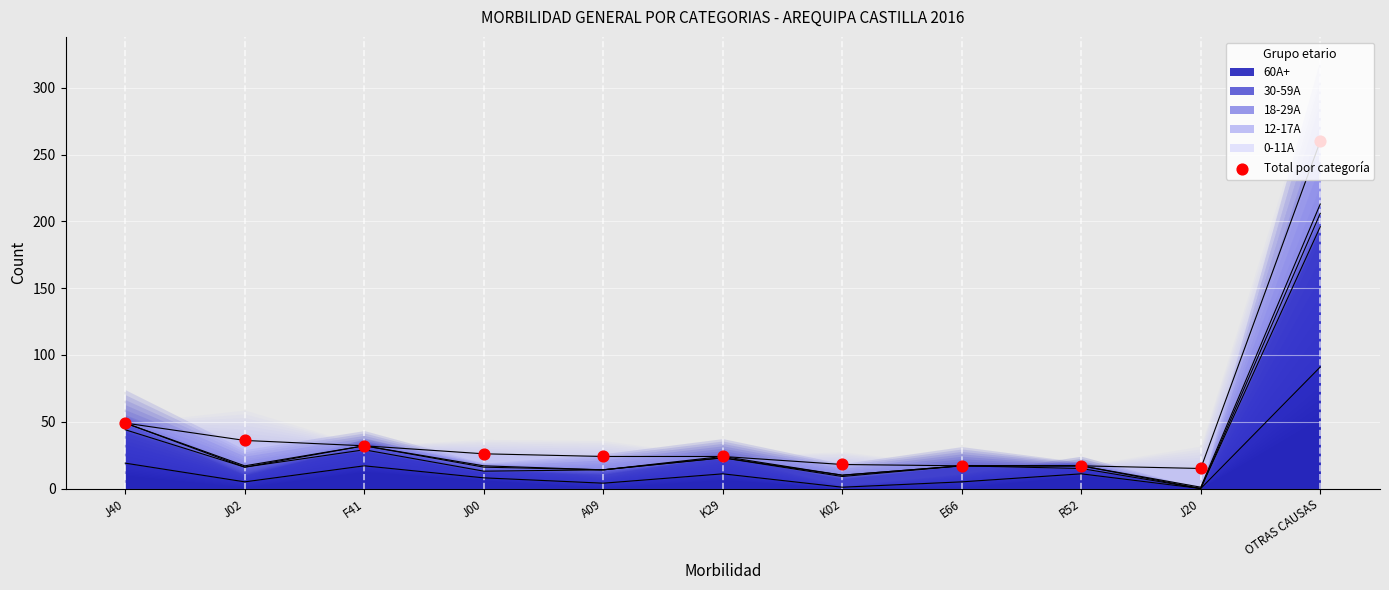

What is the change in value from K02 to OTRAS CAUSAS?

+242